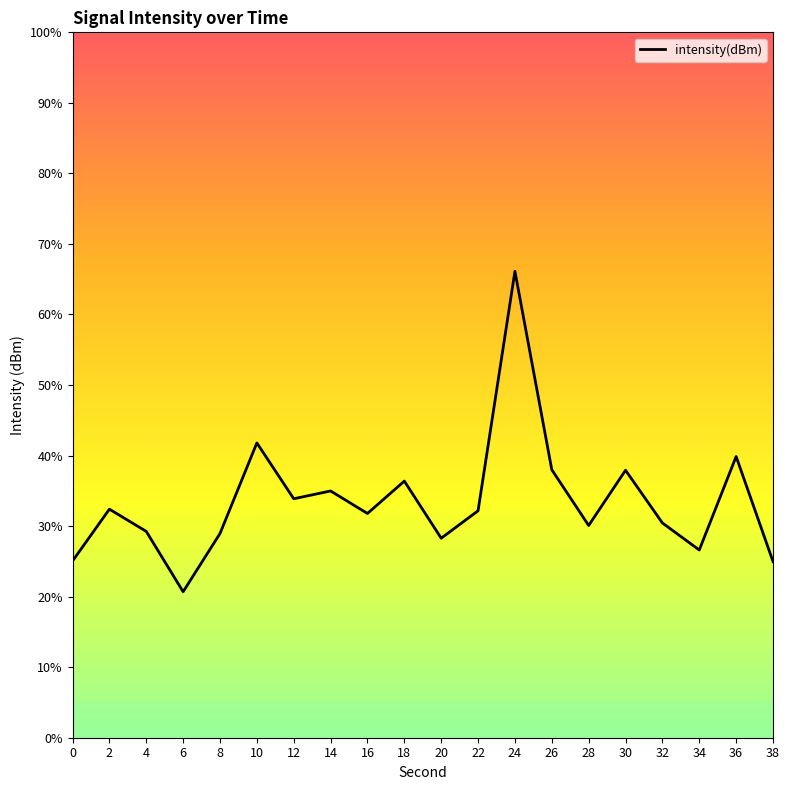

What is the value of the 16th point from the left?

37.9